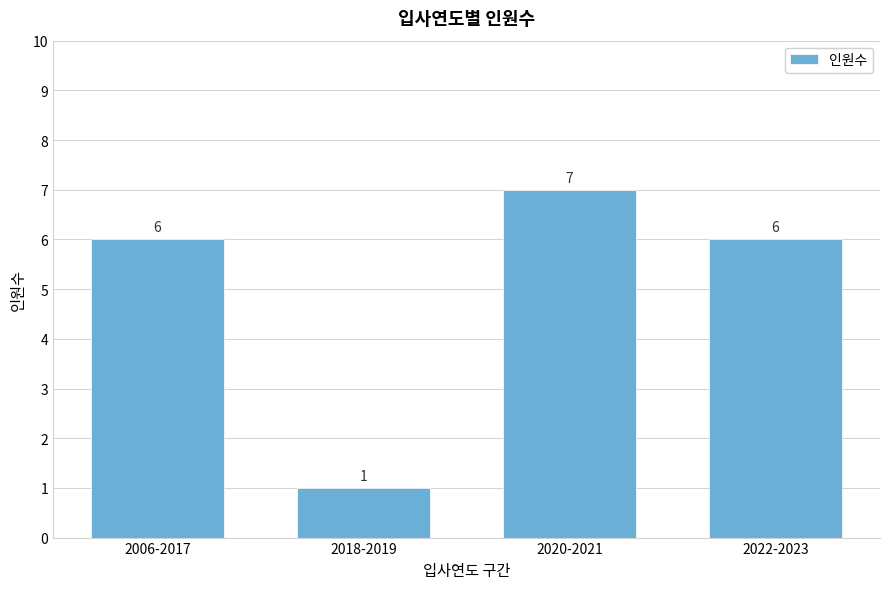

Reading left to right, extract all data points from this chart.

6	1	7	6